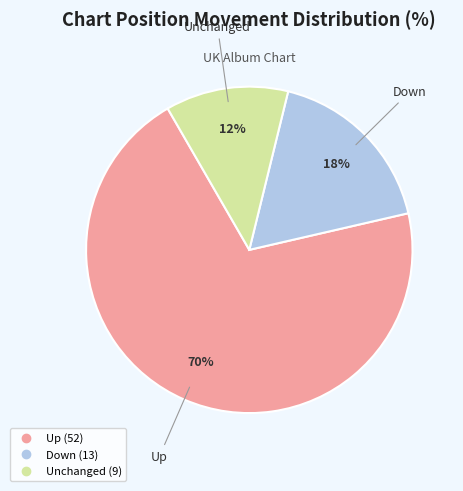

Is there any slice that represents more than half of the pie?

Yes